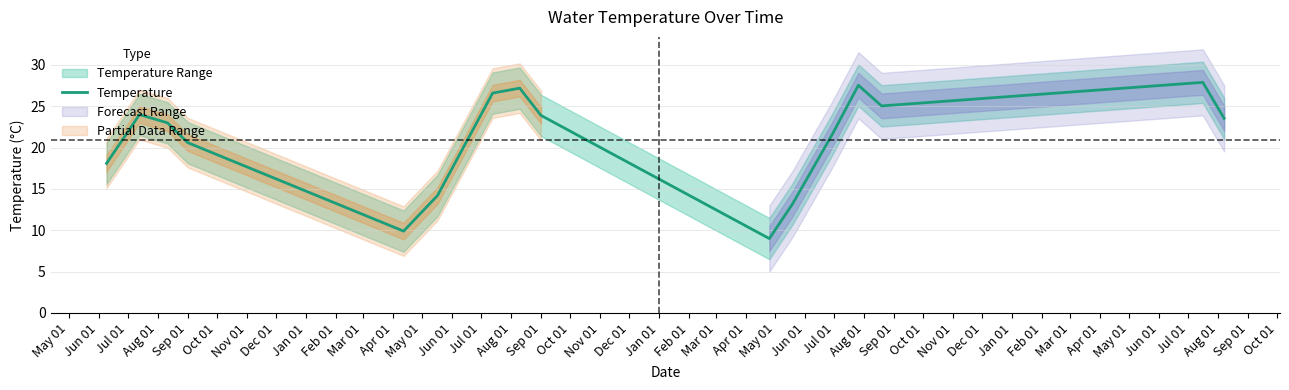

Count the number of values greater than 23.

8